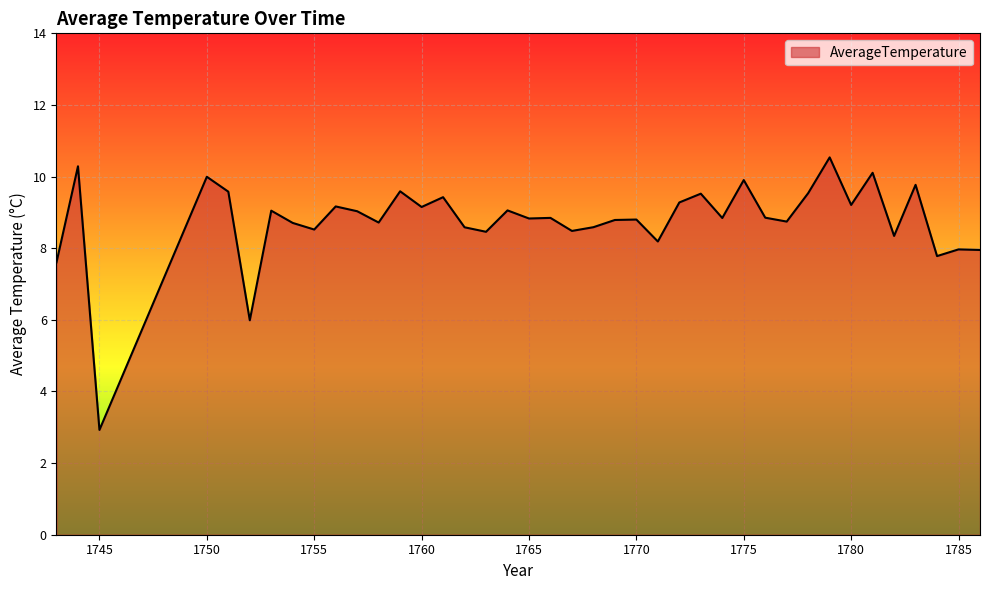

What is the difference between the maximum and minimum values?

7.6